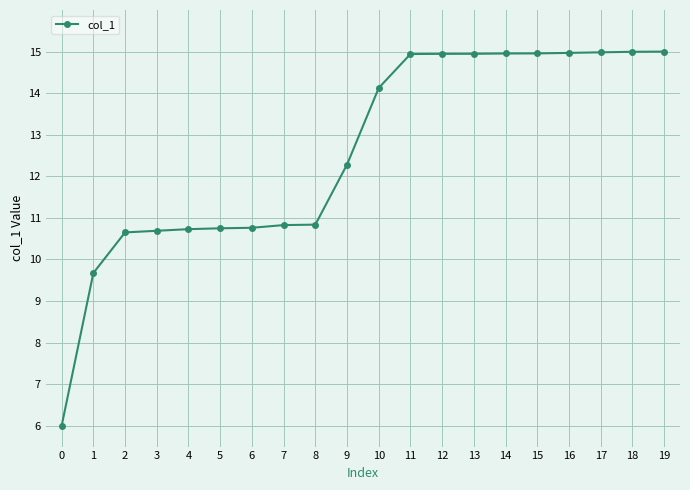

How many lines are shown in the chart?

1